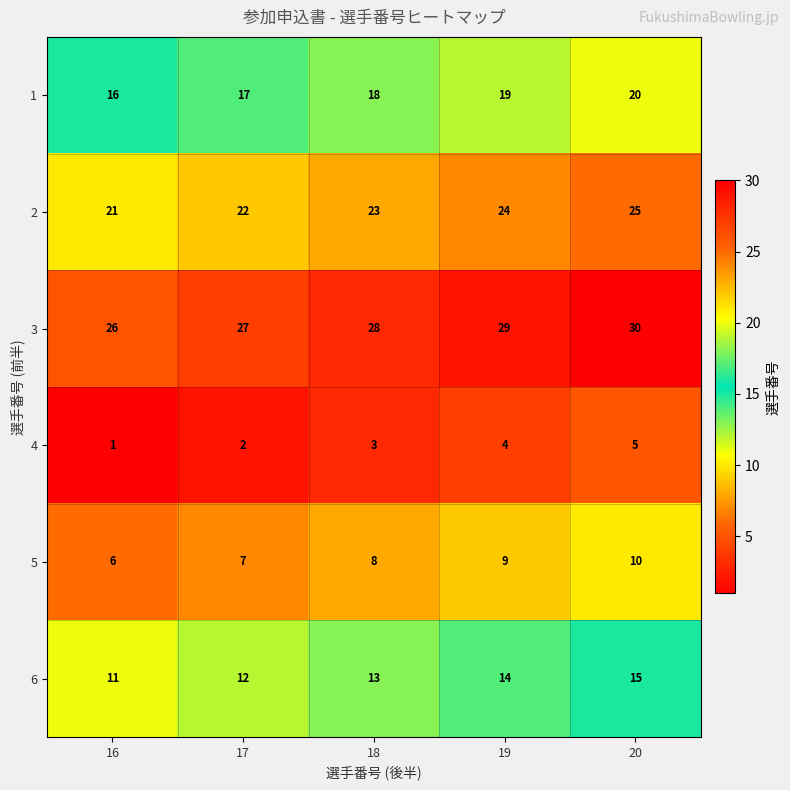

Reading right to left, transcribe all the data shown in this chart.

1: 20	19	18	17	16
2: 25	24	23	22	21
3: 30	29	28	27	26
4: 5	4	3	2	1
5: 10	9	8	7	6
6: 15	14	13	12	11